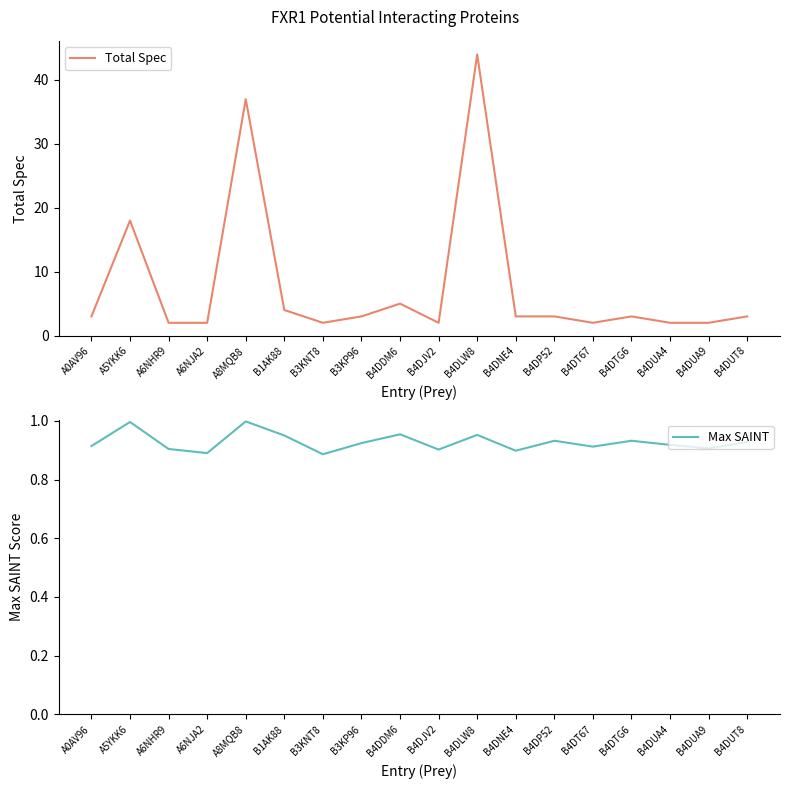

How many distinct data groups are displayed?

2